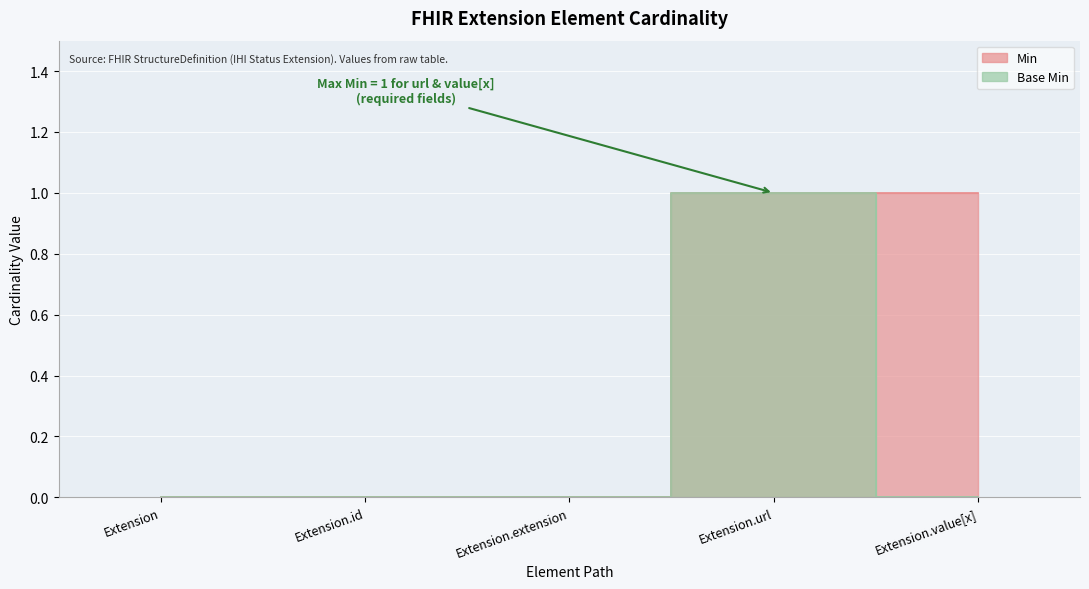

True or false: Base Min and Min intersect in this chart.

False